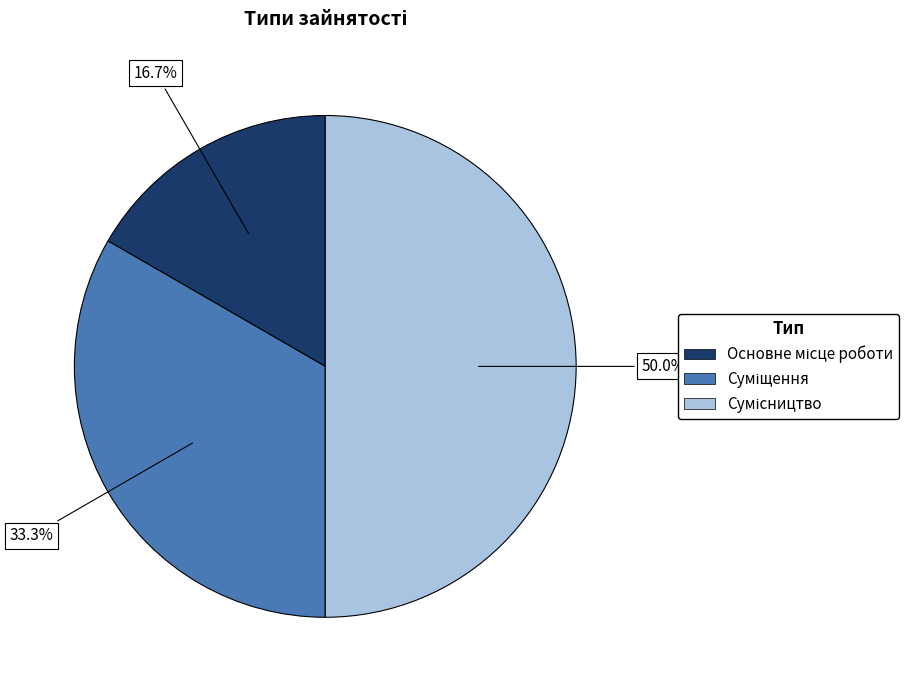

Rank the categories by value from lowest to highest.

Основне місце роботи, Суміщення, Сумісництво